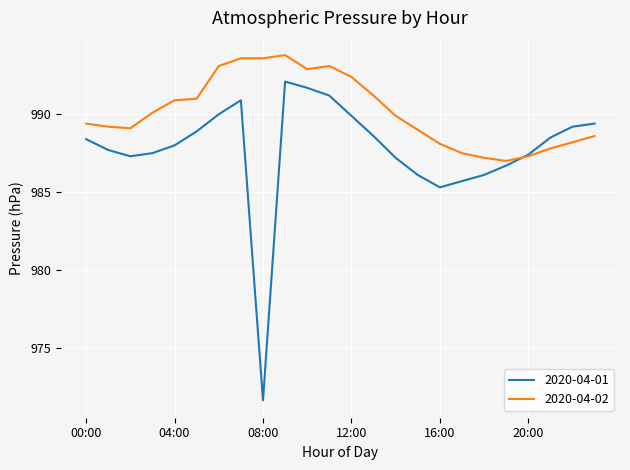

Rank the series by their average value, from lowest to highest.

2020-04-01, 2020-04-02